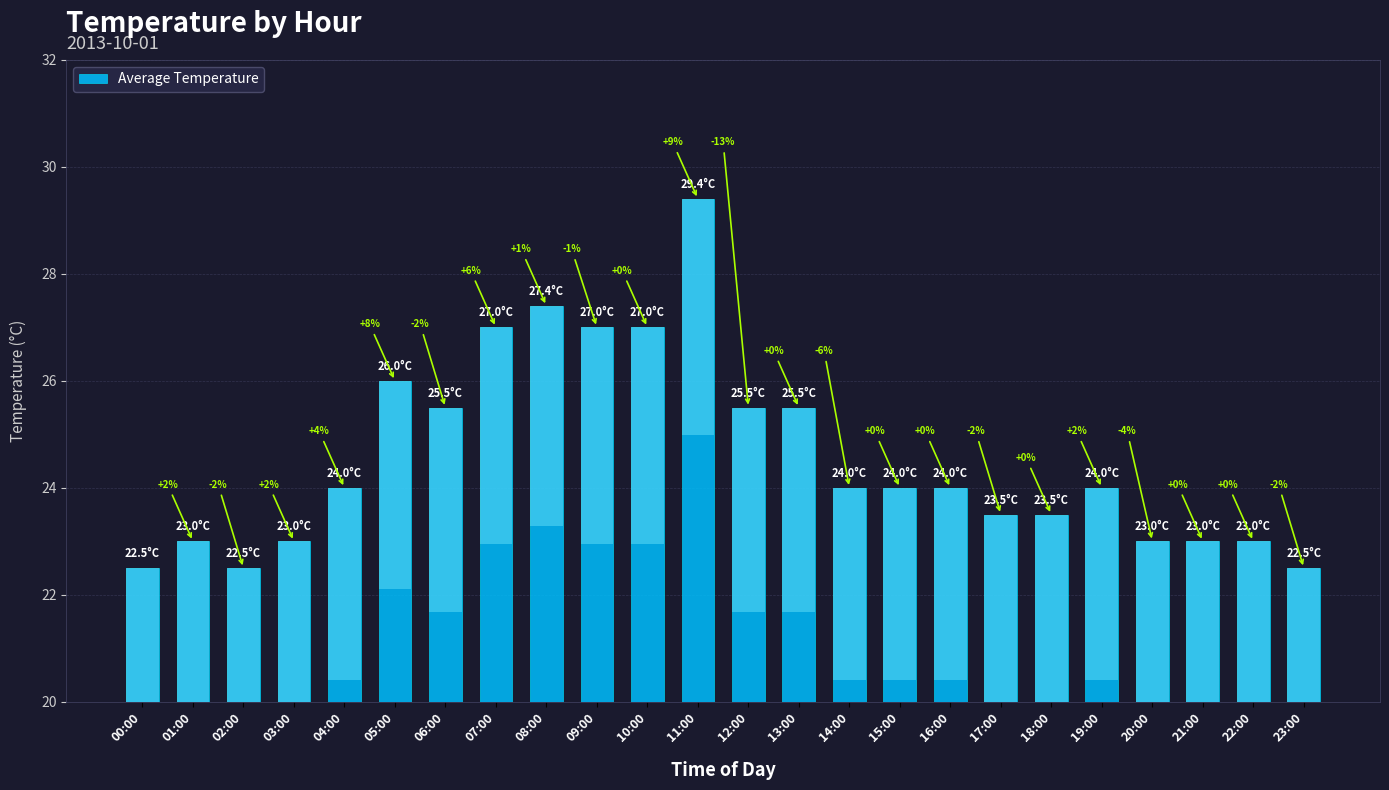

What is the label of the 10th bar from the right?

14:00